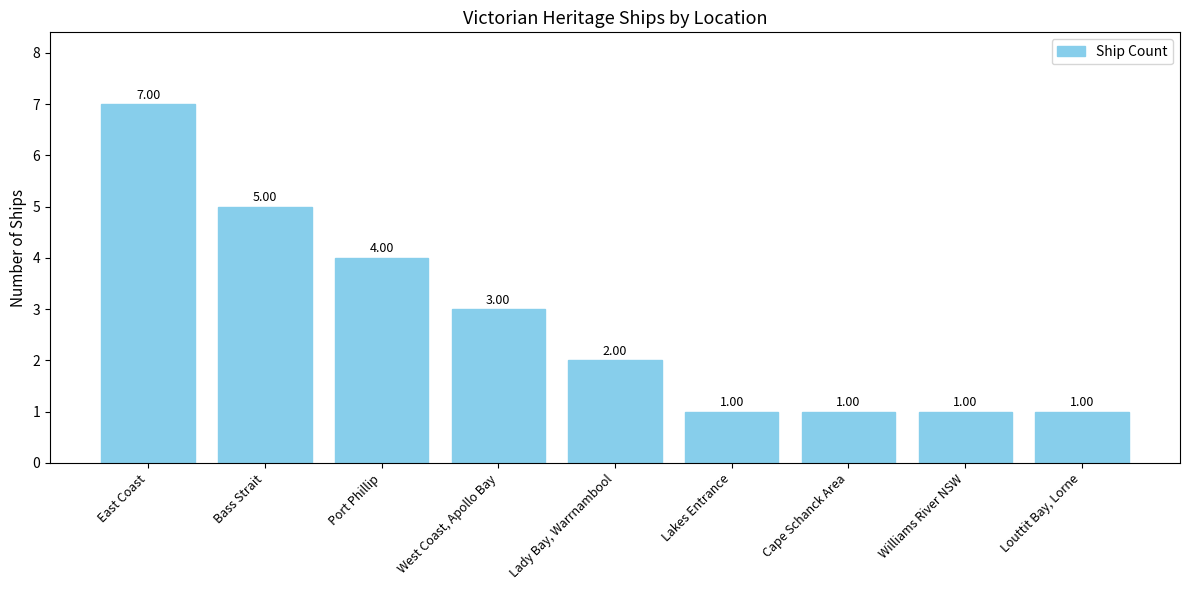

Reading left to right, list all the values displayed in this chart.

7	5	4	3	2	1	1	1	1